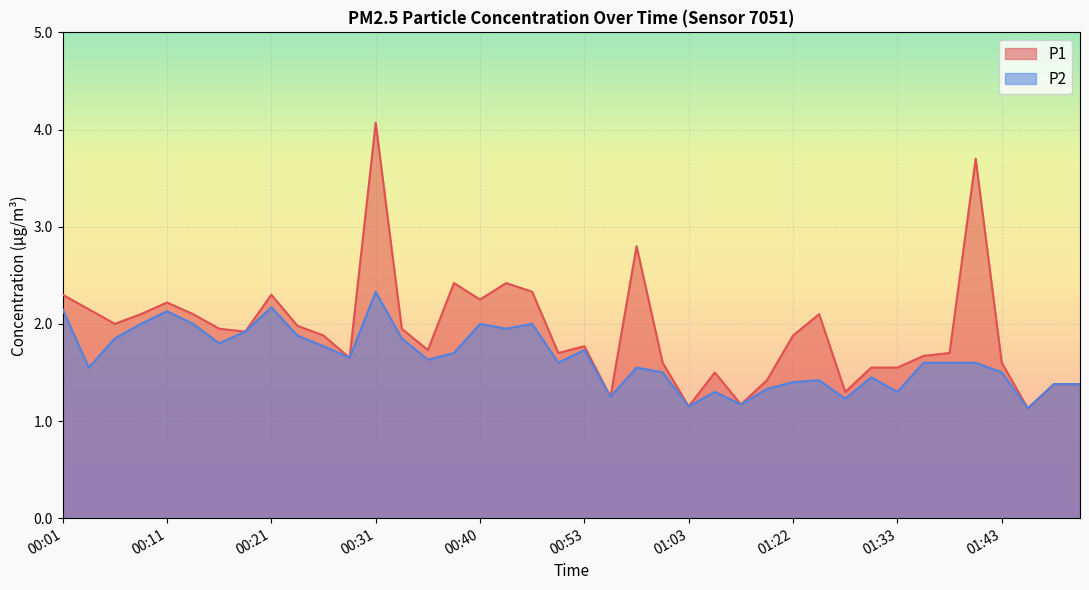

What position from the left is 00:38?

16